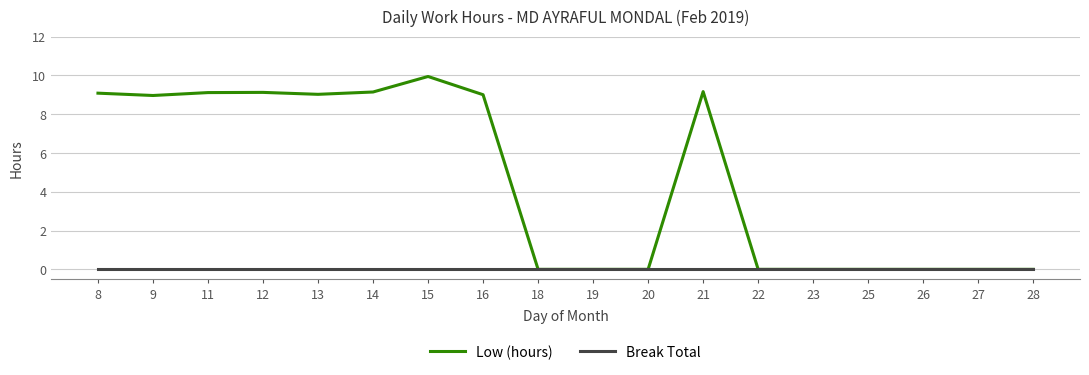

What is the total value across all series at 16?

9.0